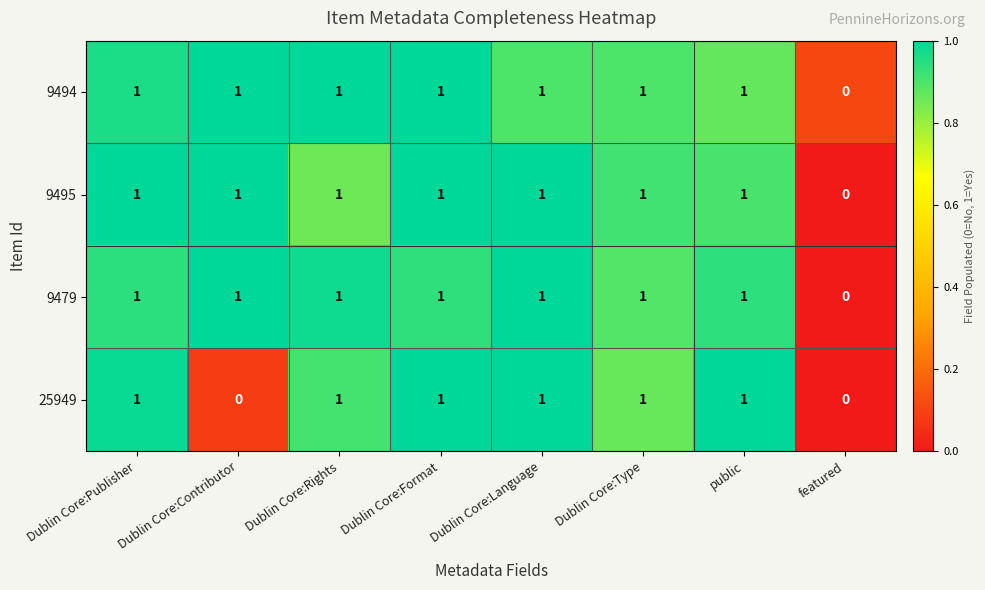

What is the total value across all series at public?

4